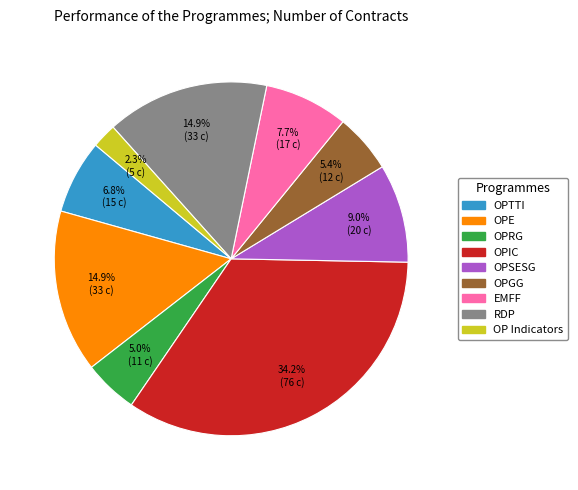

What is the largest slice in the pie chart?

OPIC